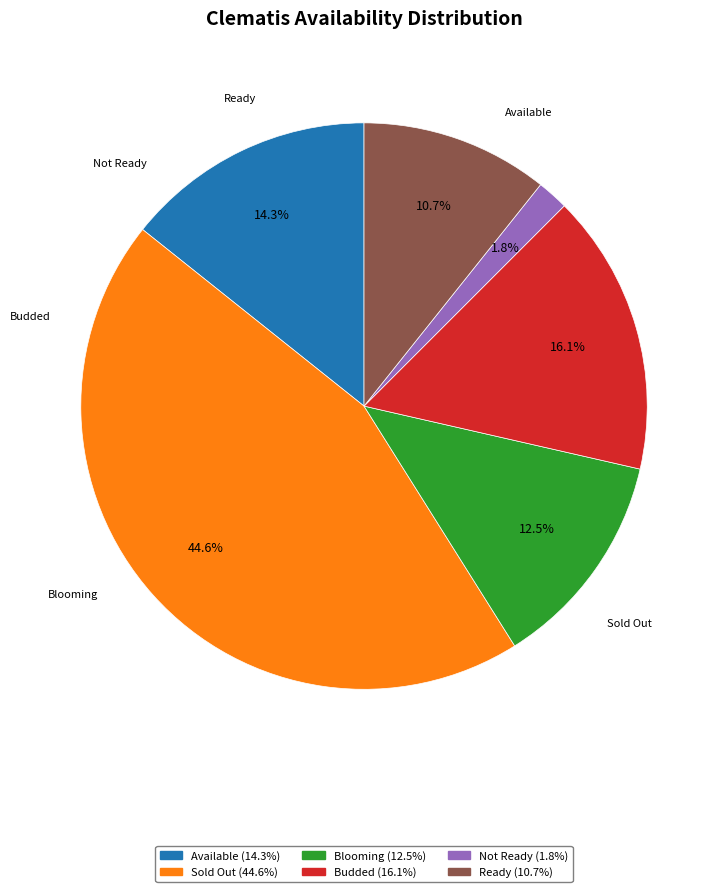

Is it true that Available is 14% of the pie?

True